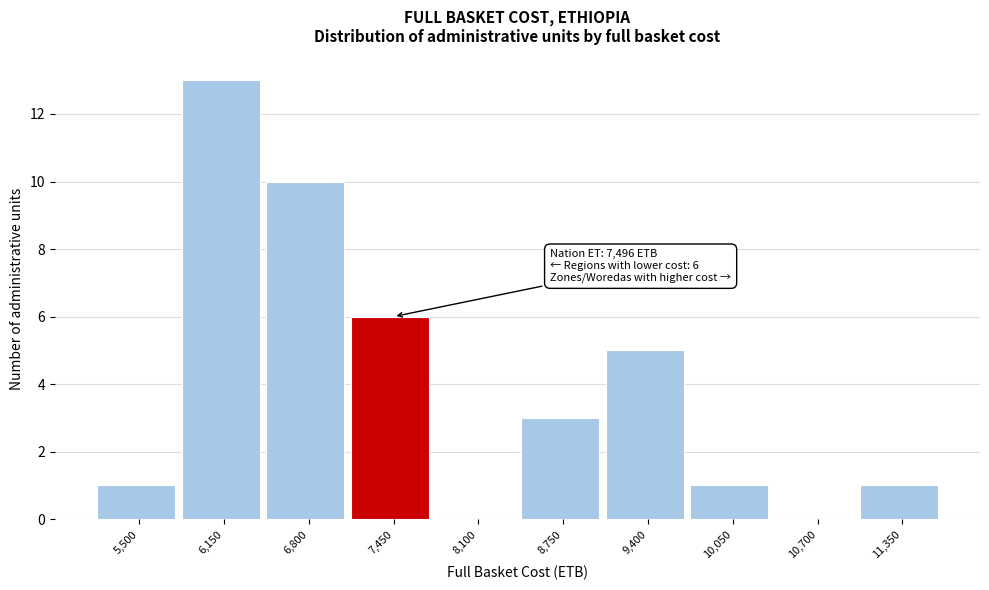

Reading left to right, what are all the values shown in this chart?

5,500=1	6,150=13	6,800=10	7,450=6	8,100=0	8,750=3	9,400=5	10,050=1	10,700=0	11,350=1